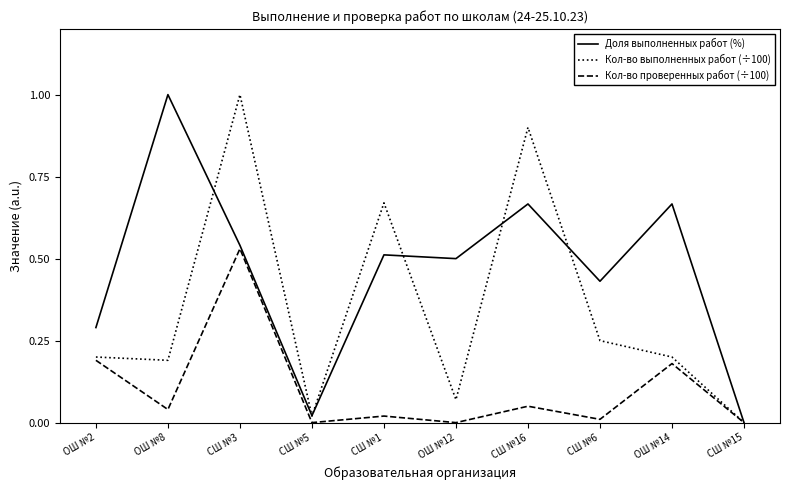

True or false: Доля выполненных работ (%) has a value of -0.5 at СШ №15.

False